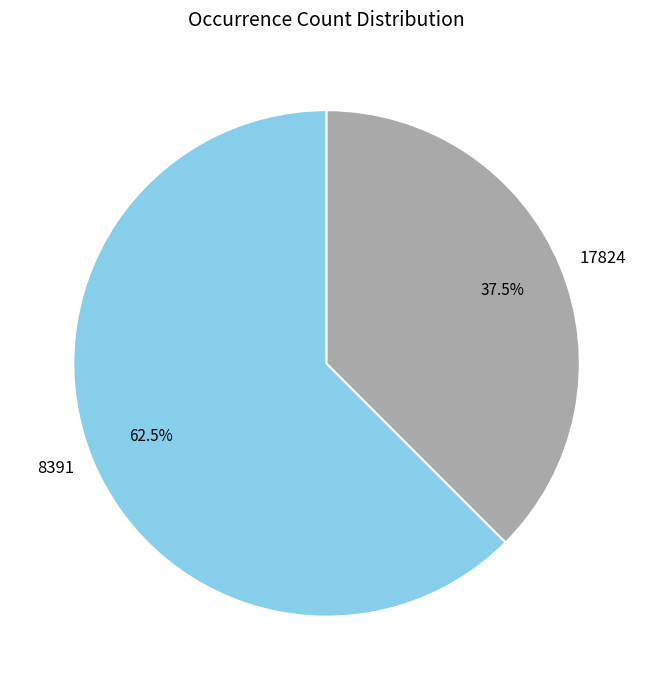

How many segments does this pie chart have?

2